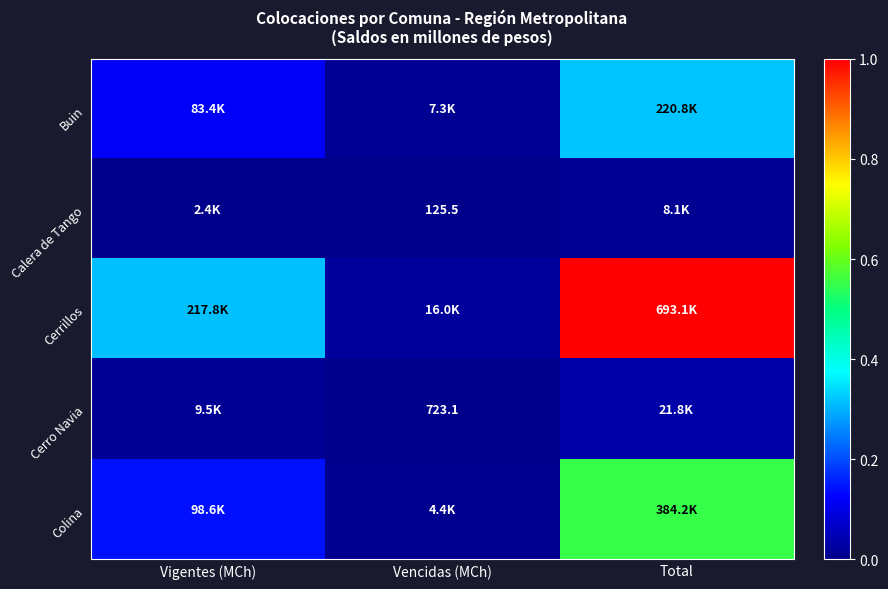

Rank the categories by Calera de Tango value from lowest to highest.

Vencidas (MCh), Vigentes (MCh), Total